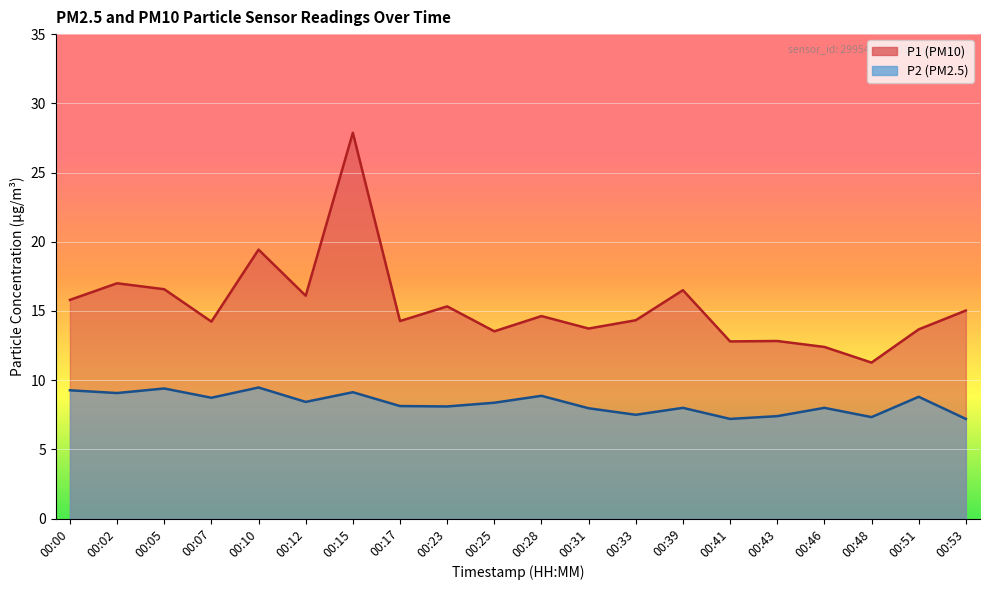

True or false: P2 and P1 intersect in this chart.

False